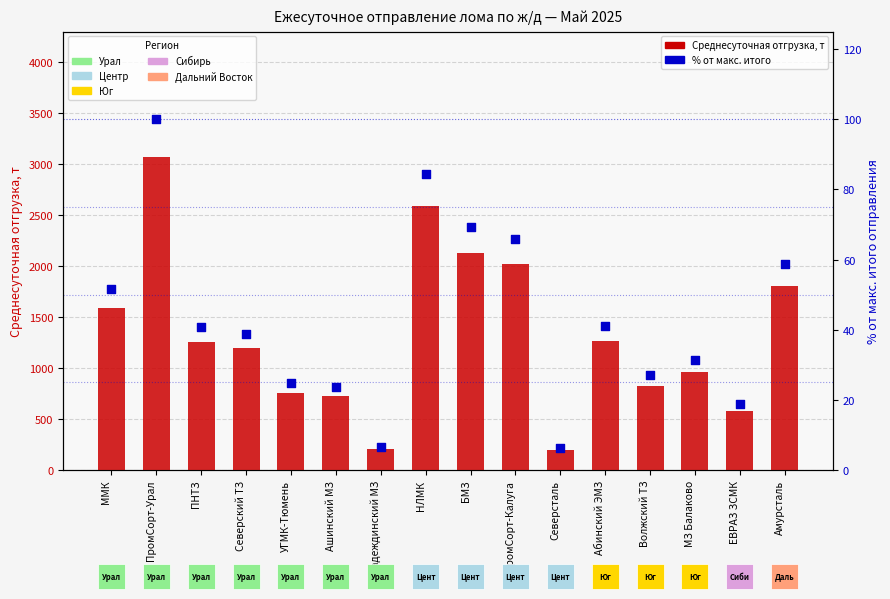

Which series contains the highest Y value?

Среднесуточная отгрузка, т